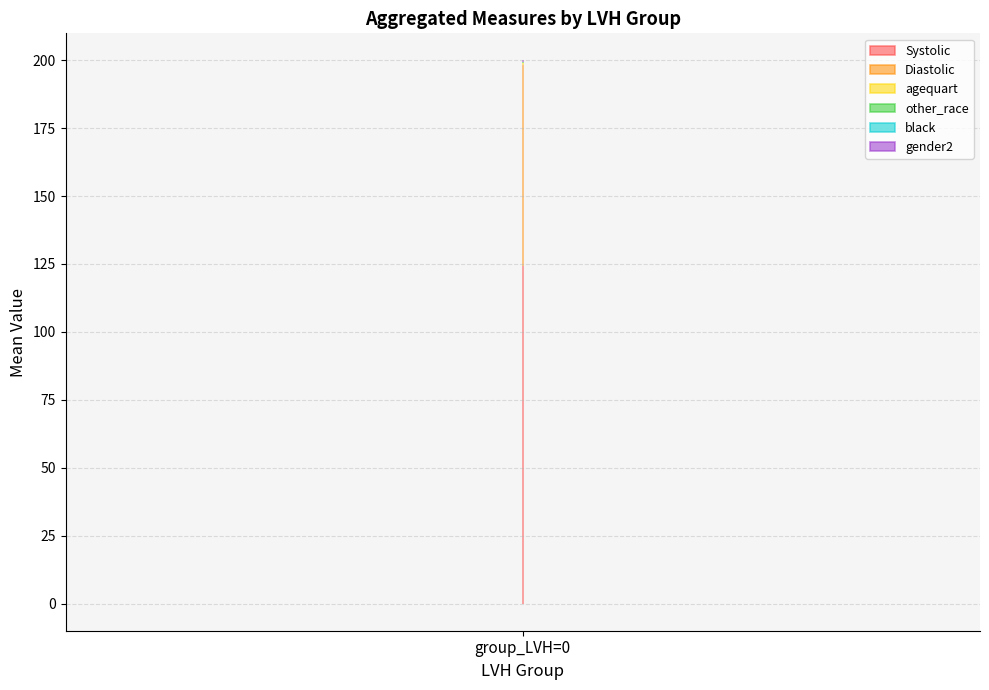

True or false: gender2 and other_race cross at least once.

False